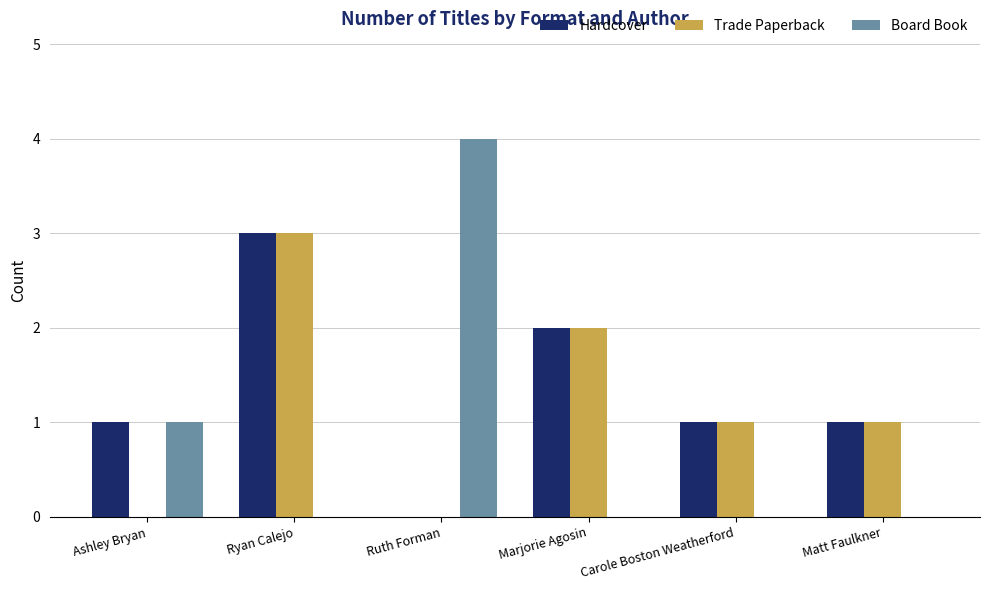

What is the sum of all Trade Paperback values?

7